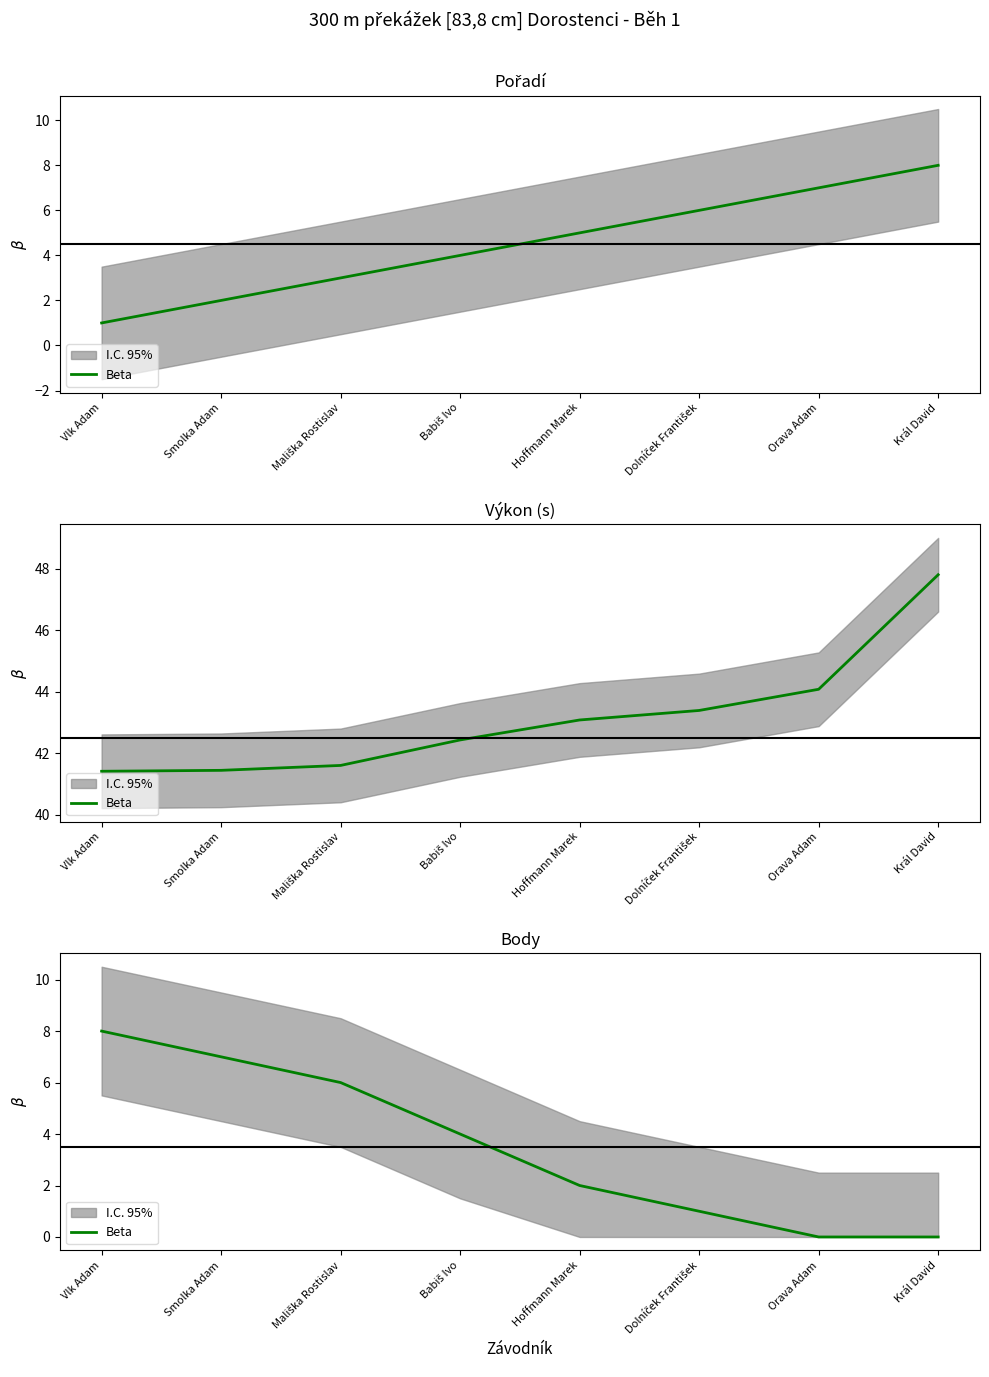

The value at Smolka Adam is 7. True or false?

True